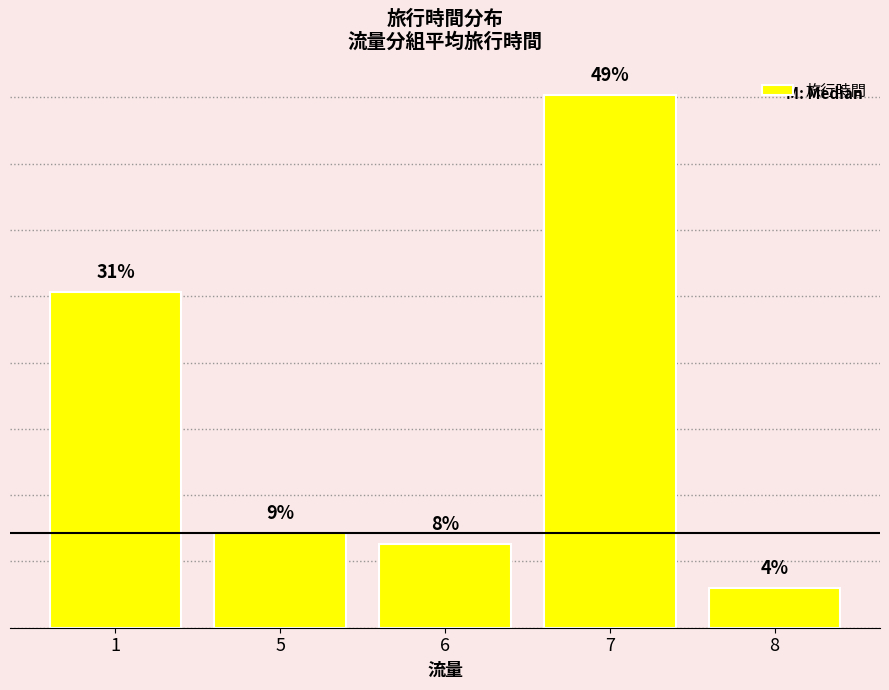

Where does the data first go above 285?

1